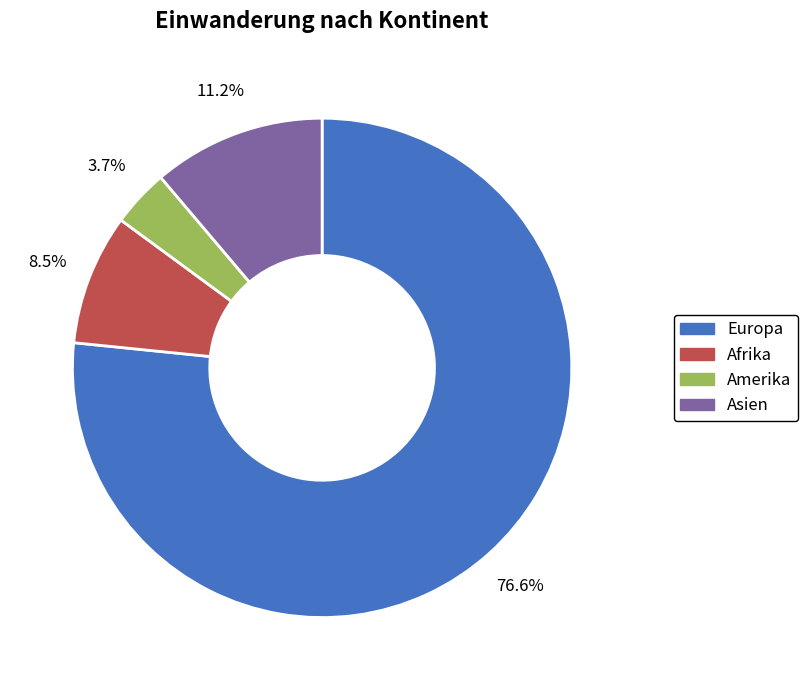

How many segments does this pie chart have?

4